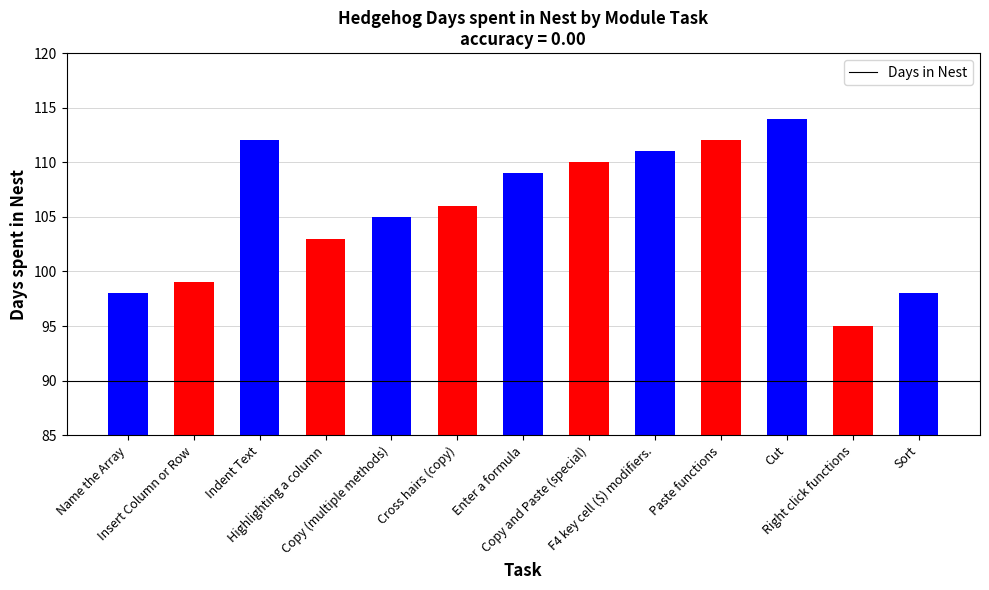

What is the value of the 9th bar from the left?

111